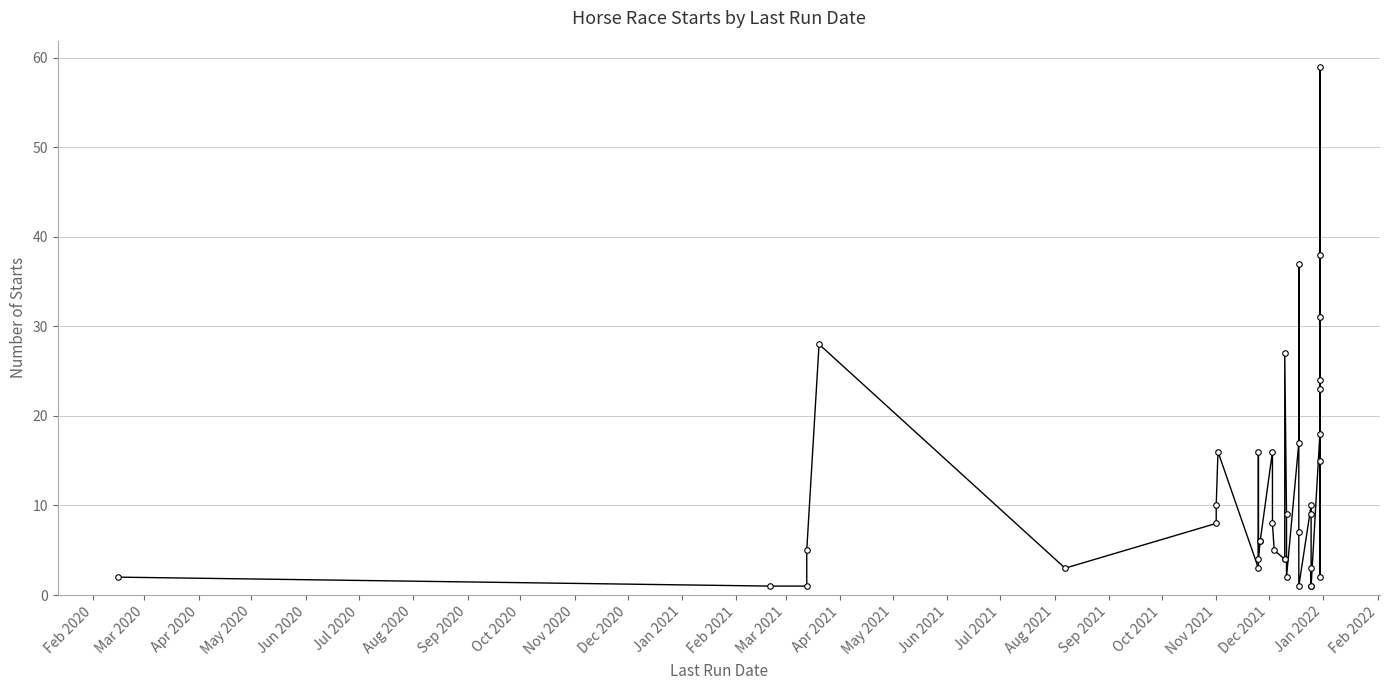

Reading left to right, list all the values displayed in this chart.

2	1	1	5	28	3	8	10	16	3	16	4	6	6	16	8	5	4	4	27	9	2	17	37	7	1	10	9	1	3	1	18	15	31	2	59	23	24	38